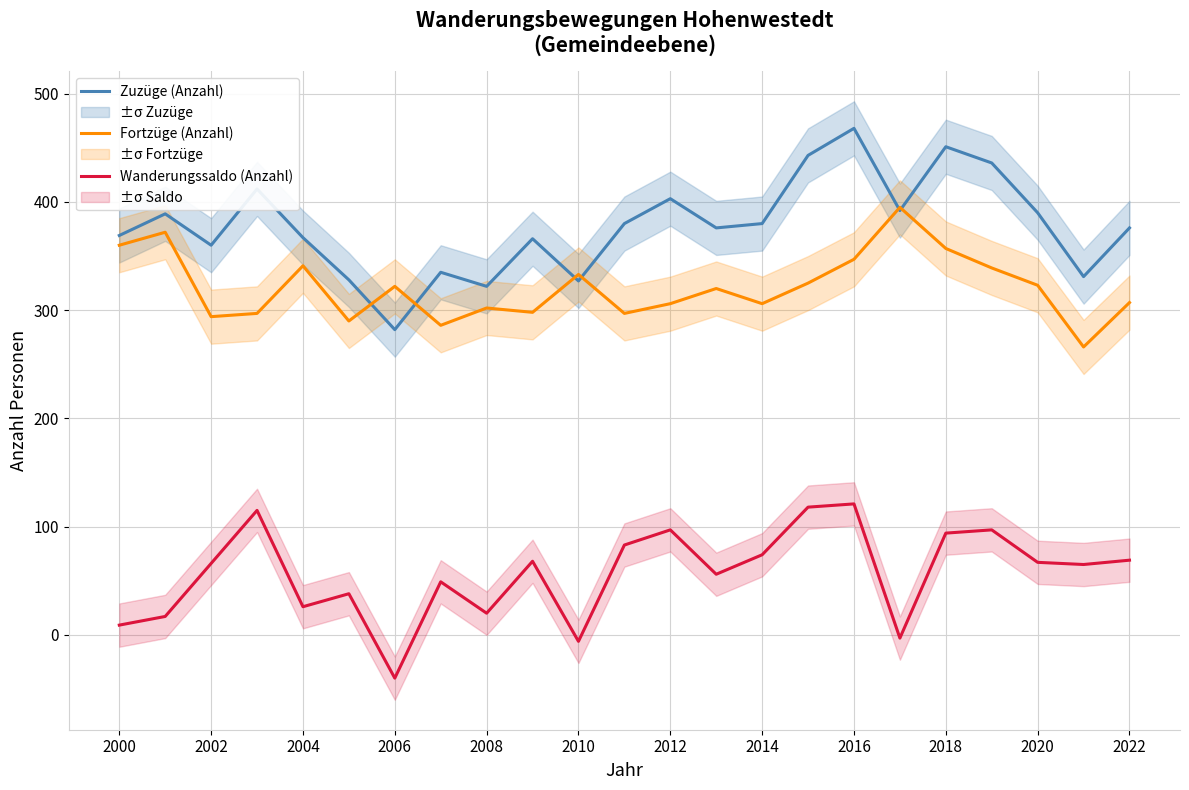

The Fortzüge (Anzahl) series shows 341 at 2004. True or false?

True